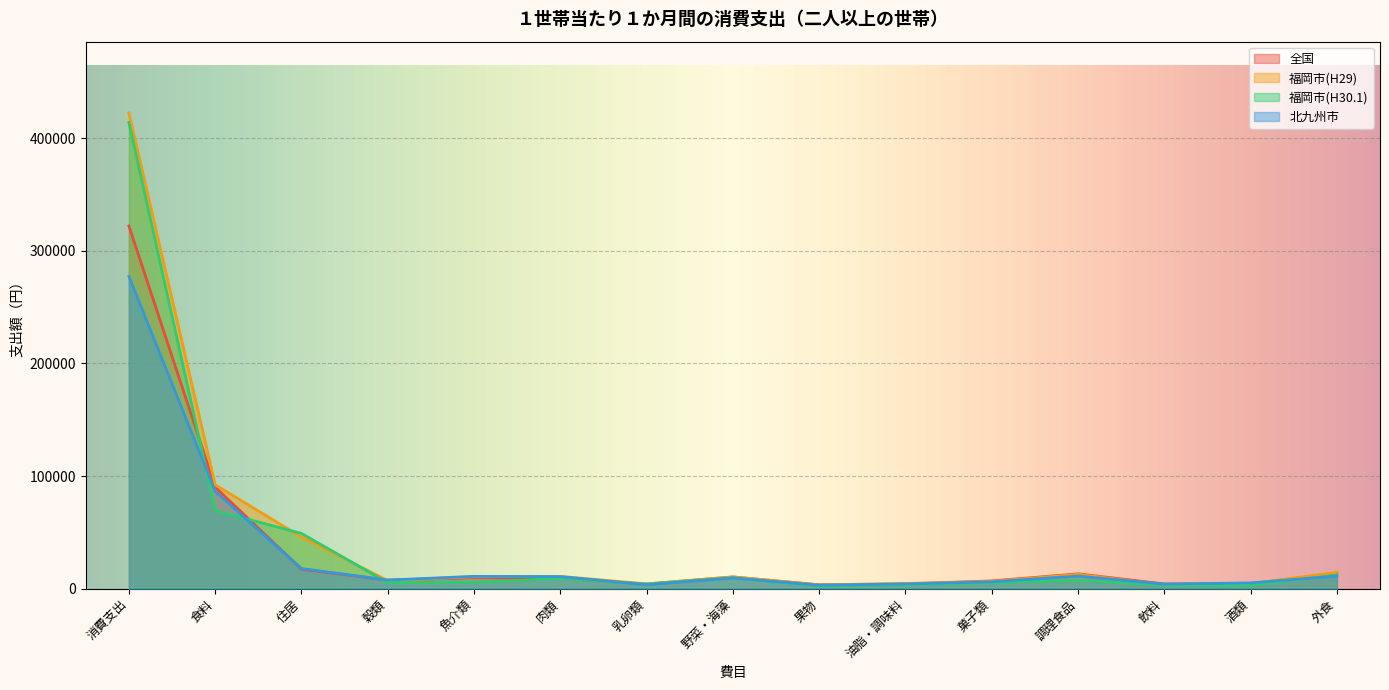

After their last crossing, which series has the higher values: 福岡市(H29) or 全国?

福岡市(H29)